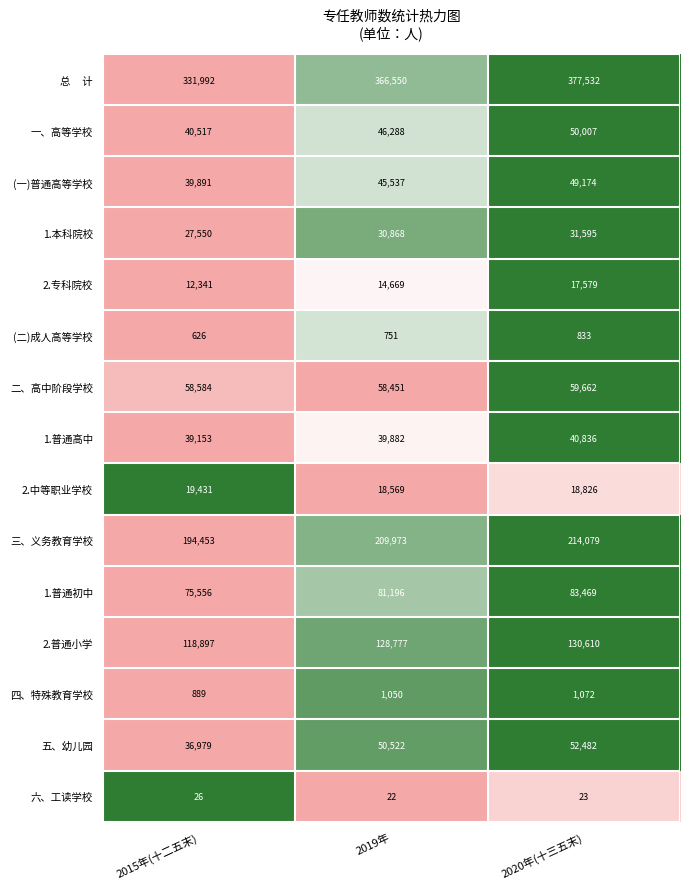

What is the spread (max minus min) of values at 2015年(十二五末)?

331966